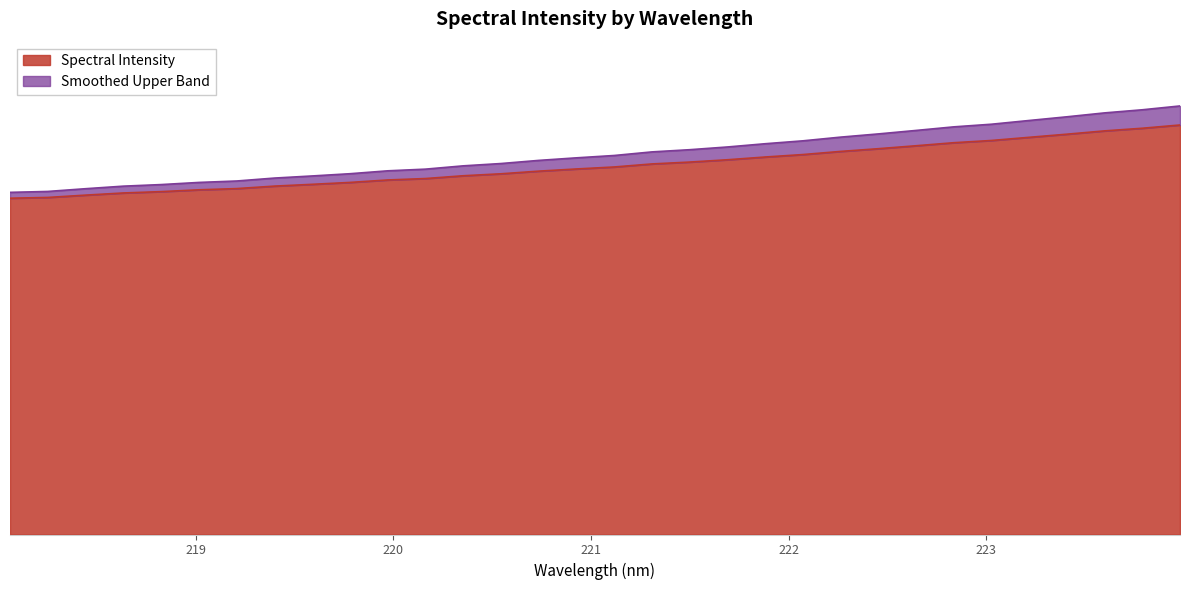

How many data points are less than 501?

16